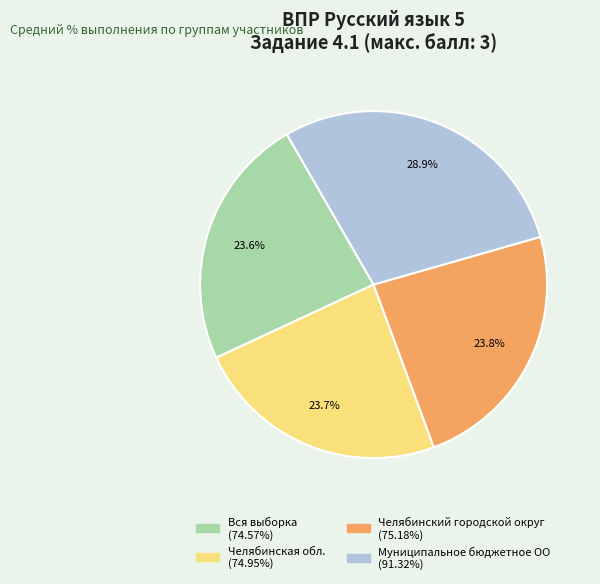

To the nearest percent, what portion does Муниципальное бюджетное ОО represent?

29%